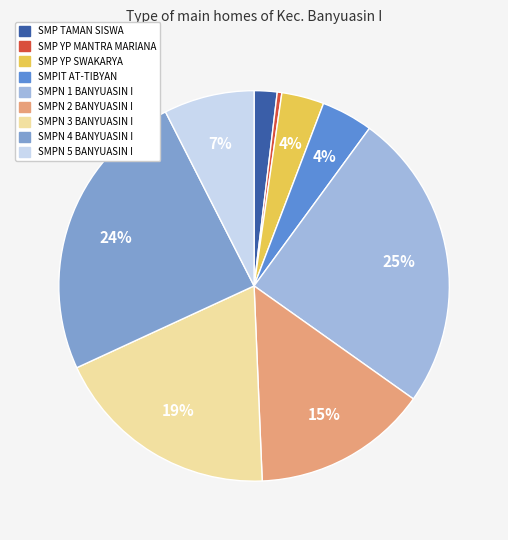

Does any single category account for the majority?

No